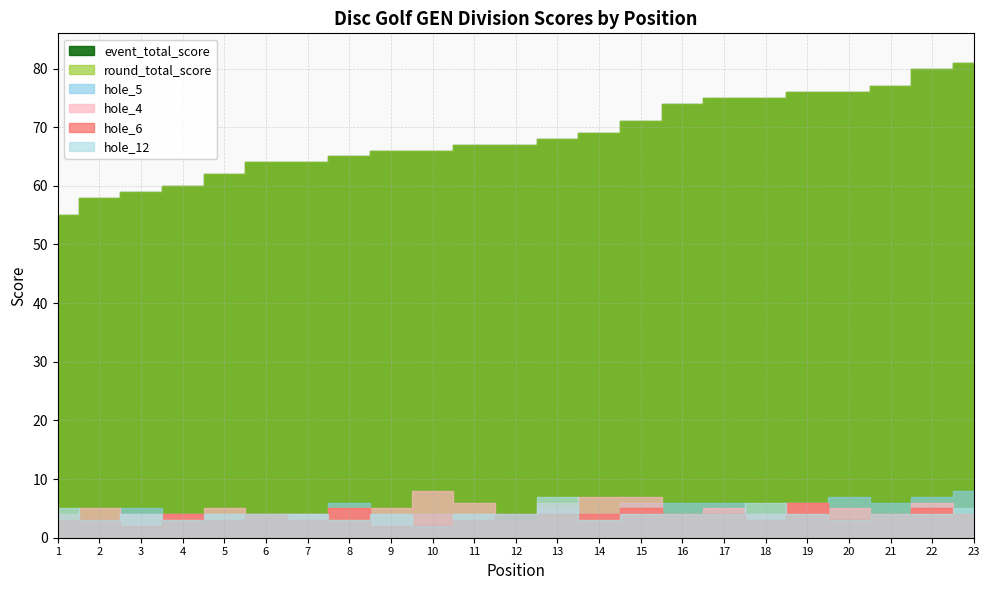

How many values in the hole_5 series are below 4?

2